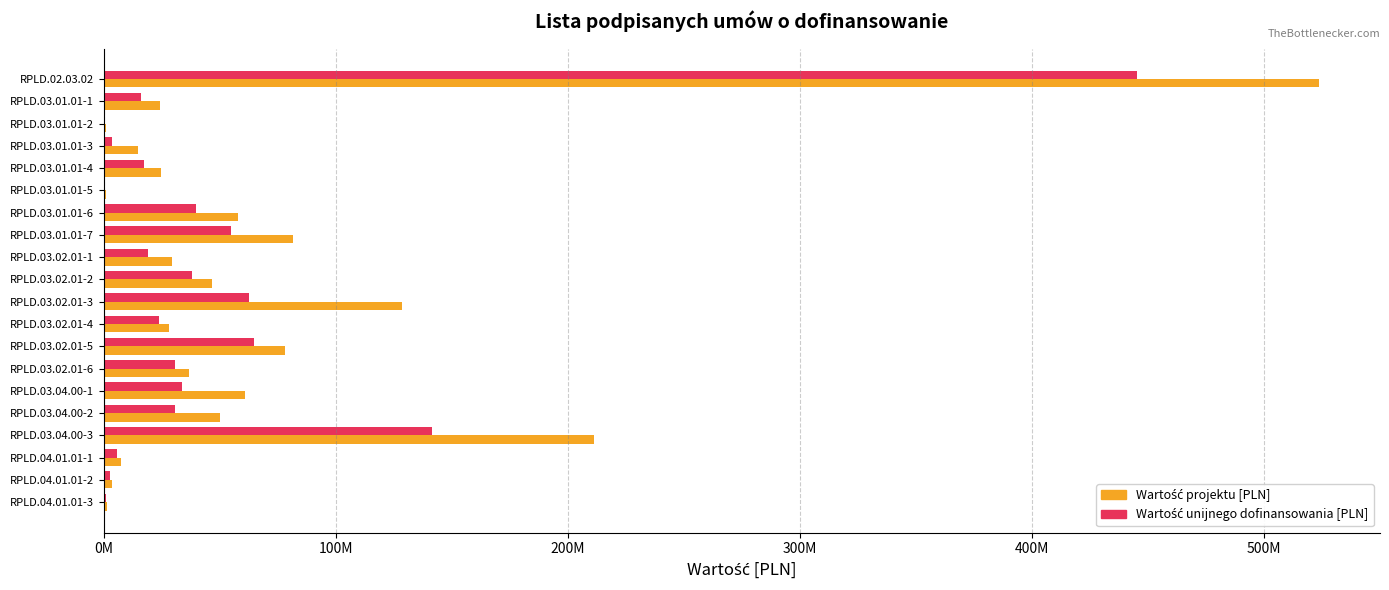

Reading right to left, what are all the values shown in this chart?

Wartość projektu [PLN]: 1151649.0	3501257.6	7182584.9	211150164.4	50221780.7	60746929.3	36818752.6	78116959.2	28163582.1	128506659.0	46431636.1	29298459.2	81497326.8	57649440.8	860656.1	24775401.5	14639397.6	1063618.0	24067810.0	523846062.5
Wartość unijnego dofinansowania [PLN]: 899980.0	2750693.7	5642512.4	141434549.7	30771571.4	33624488.9	30853239.4	64767568.1	23709646.1	62440245.9	38165393.0	19000050.0	54930456.8	39762544.4	487602.9	17116112.4	3617707.5	630298.0	16106401.2	445269153.2